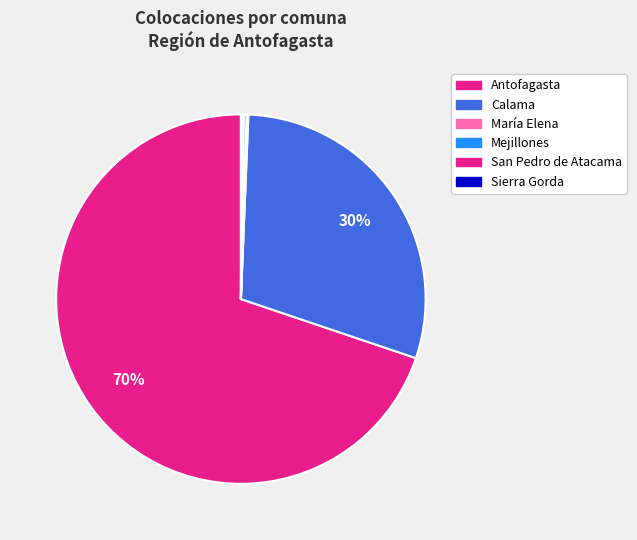

Approximately how many times larger is the value at Antofagasta compared to María Elena?

433.6